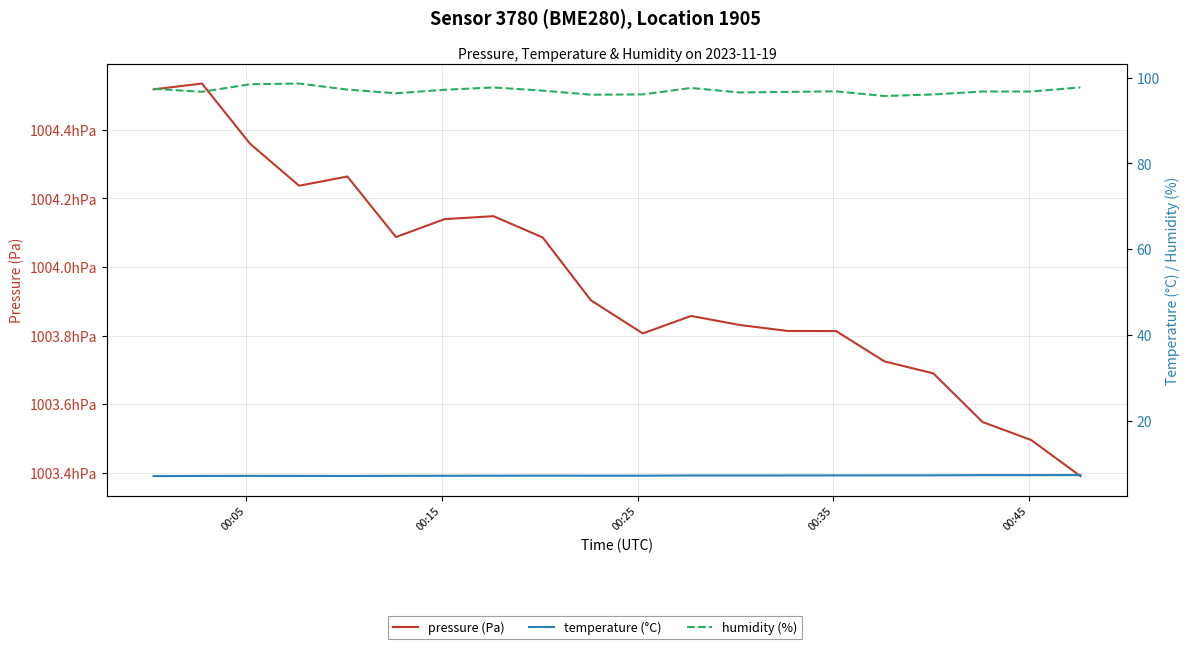

What is the sum of all pressure (Pa) values?

2007924.8